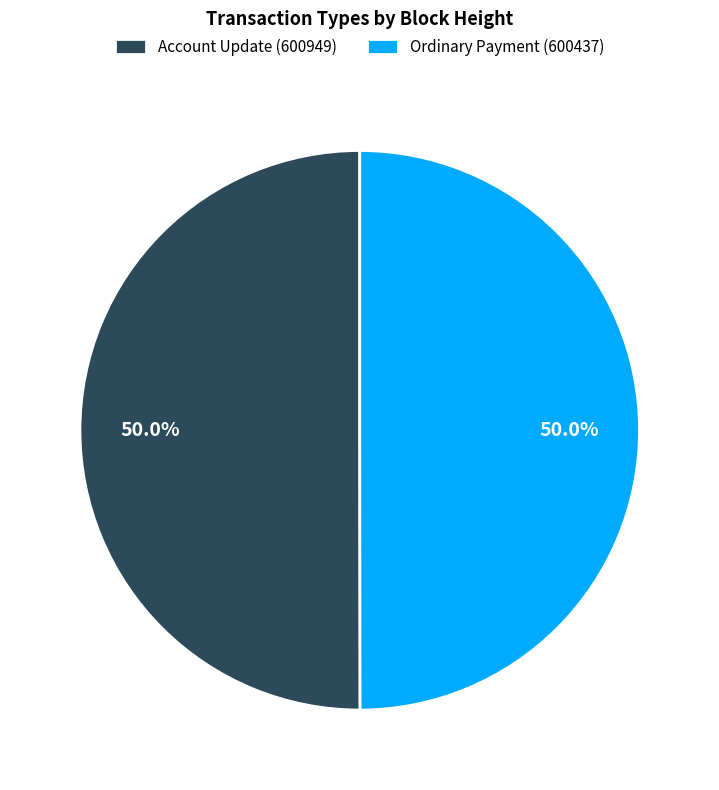

To the nearest percent, what is the combined percentage of Account Update (600949) and Ordinary Payment (600437)?

100%